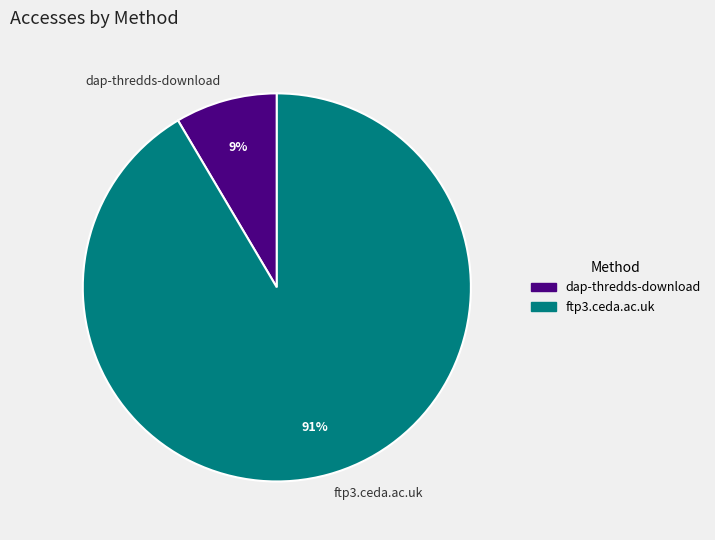

The dap-thredds-download slice represents 1% of the pie. True or false?

False